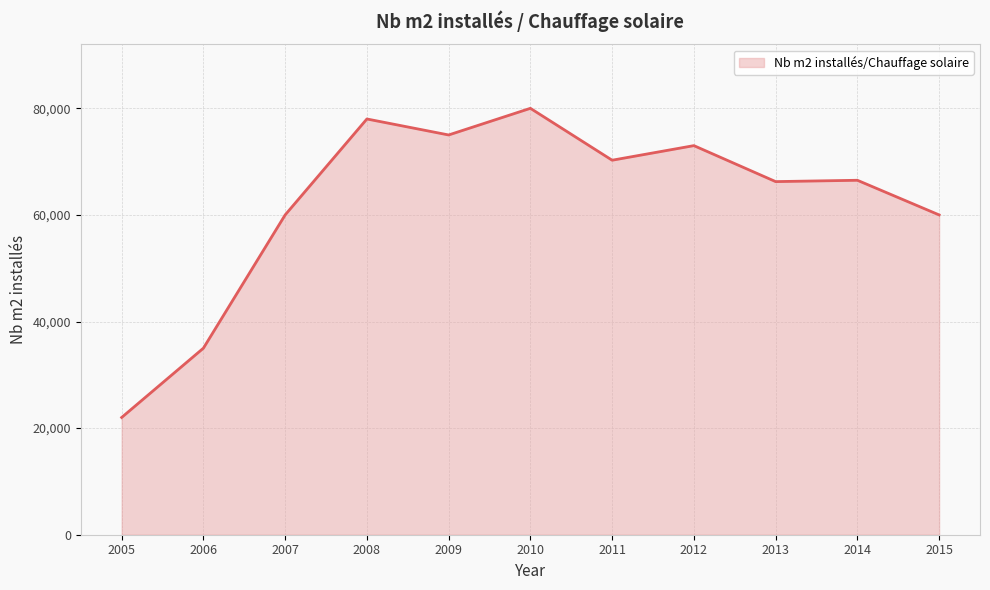

How many series are shown in this chart?

1